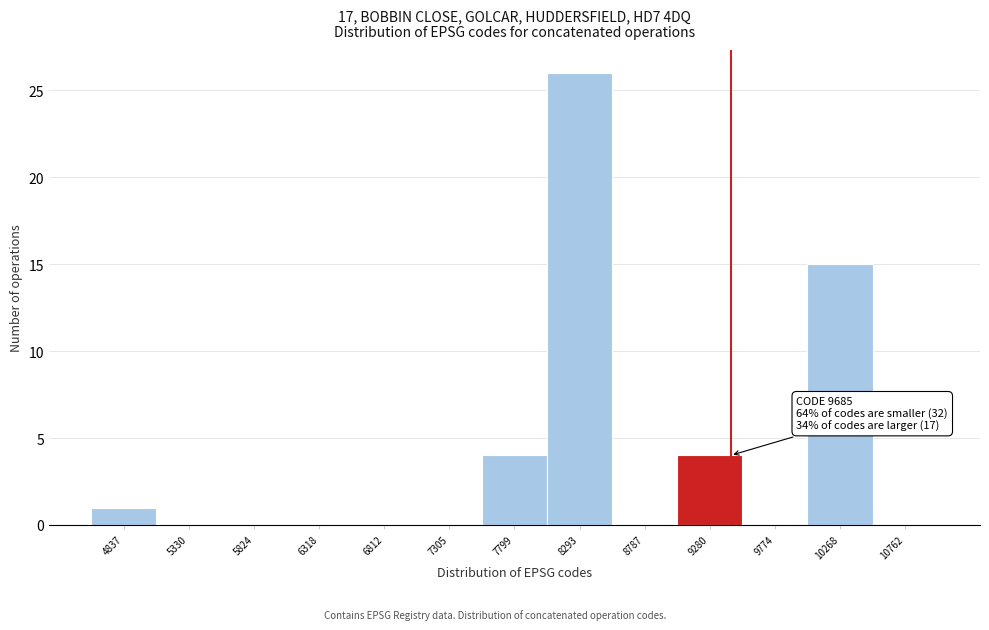

Reading left to right, transcribe all the data shown in this chart.

4837=1	5330=0	5824=0	6318=0	6812=0	7305=0	7799=4	8293=26	8787=0	9280=4	9774=0	10268=15	10762=0